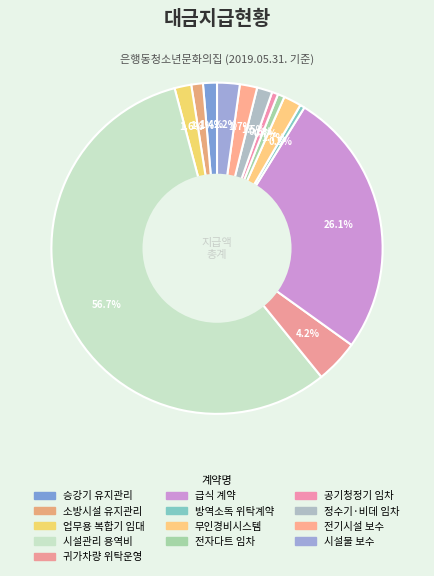

Is it true that 소방시설 유지관리 is 9% of the pie?

False